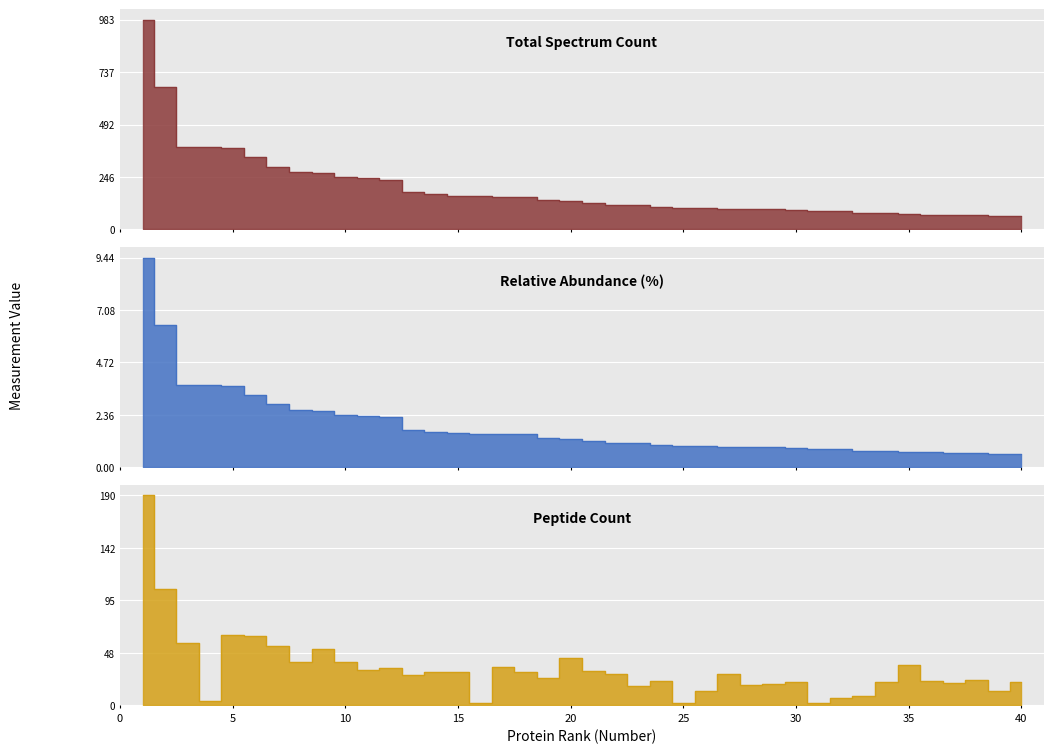

Count the number of categories in the chart.

40